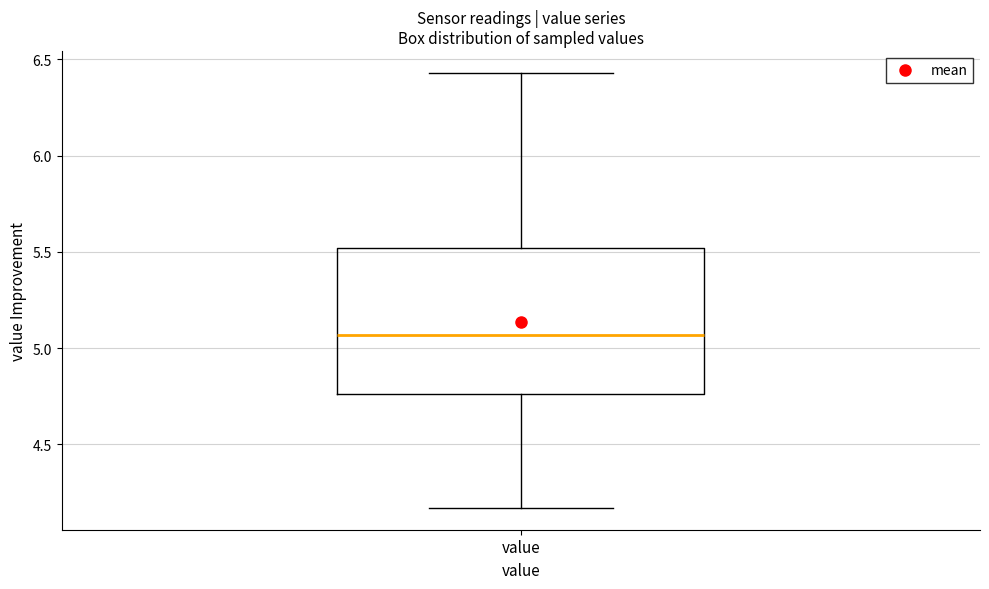

Transcribe this box plot: give where the median line is, the range the box spans, and where the two whiskers end, as read against the y-axis. The values are not printed on the chart, so give them approximately, as read against the axis.

median 5.05, box 4.75 to 5.50, whiskers 4.15 to 6.45